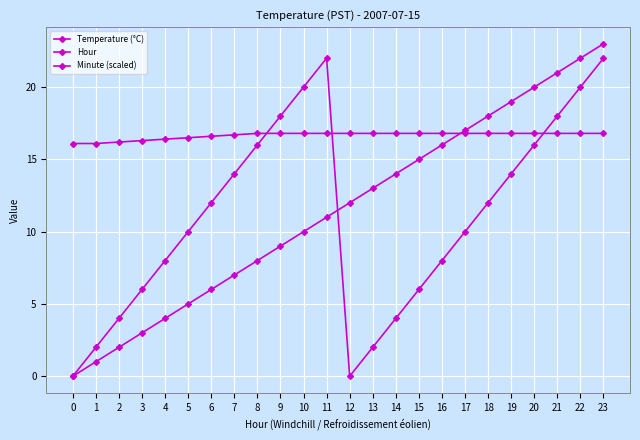

The value of Temperature (°C) at 6 is 16.6. True or false?

True